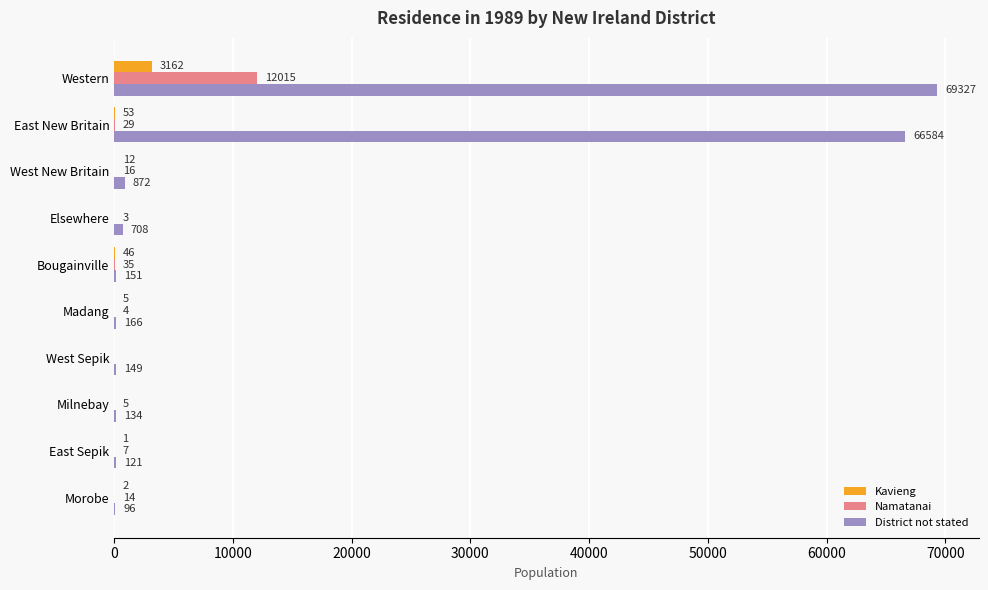

What is the maximum value for Kavieng?

3162